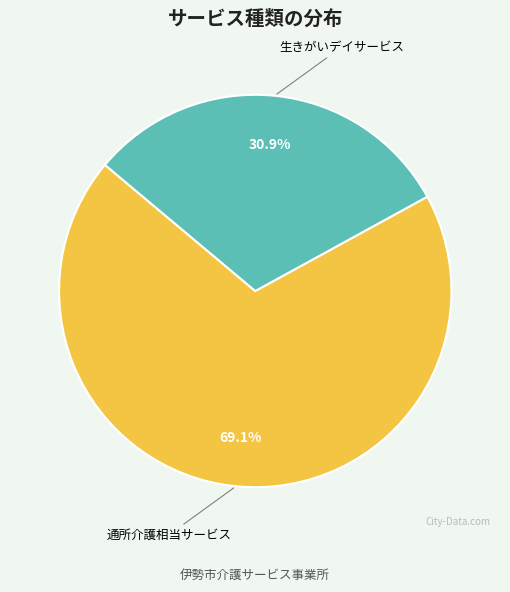

Between 通所介護相当サービス and 生きがいデイサービス, which is larger?

通所介護相当サービス